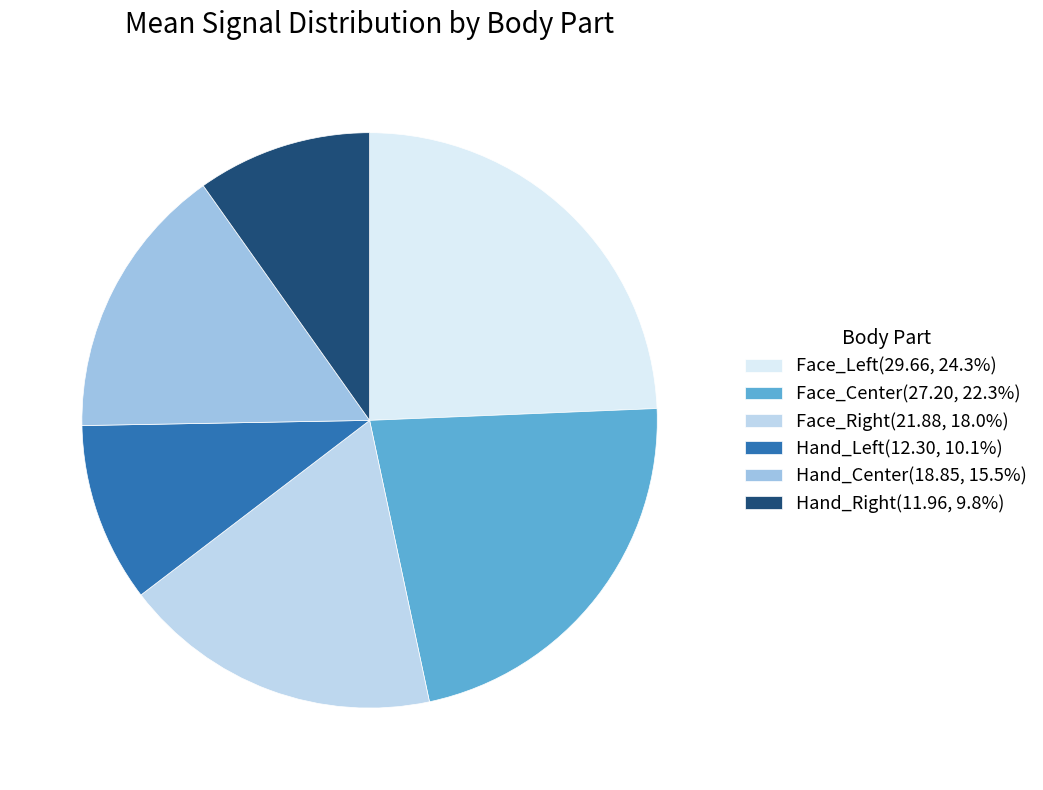

Count the number of slices in the pie.

6